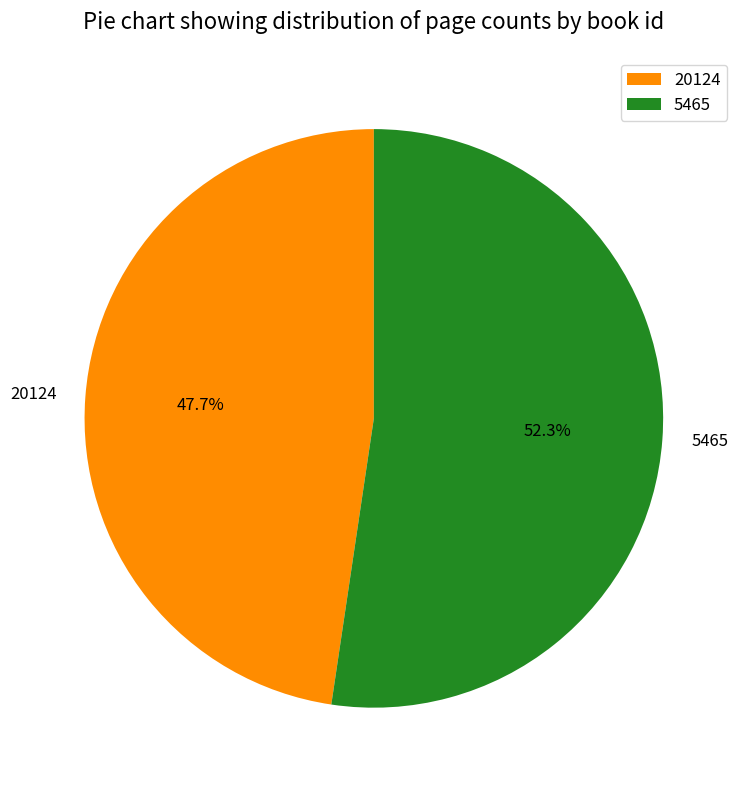

How many slices are in this pie chart?

2